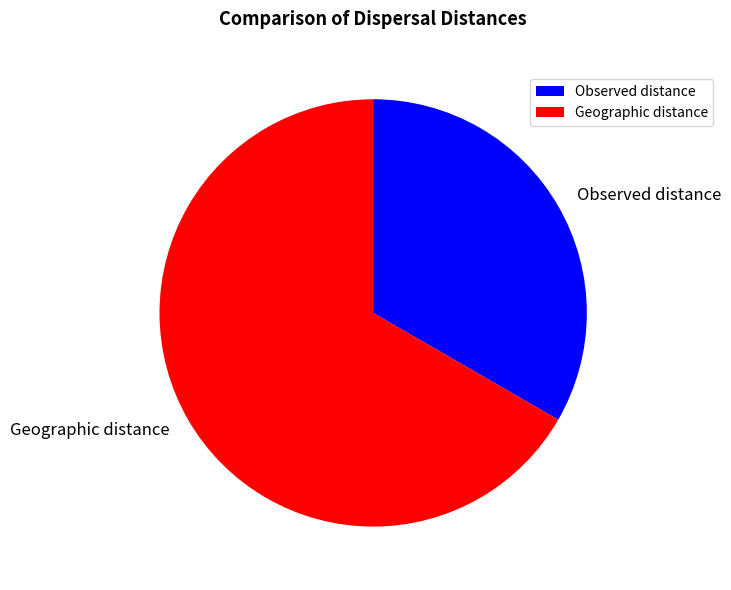

Is it true that Geographic distance is 67% of the pie?

True